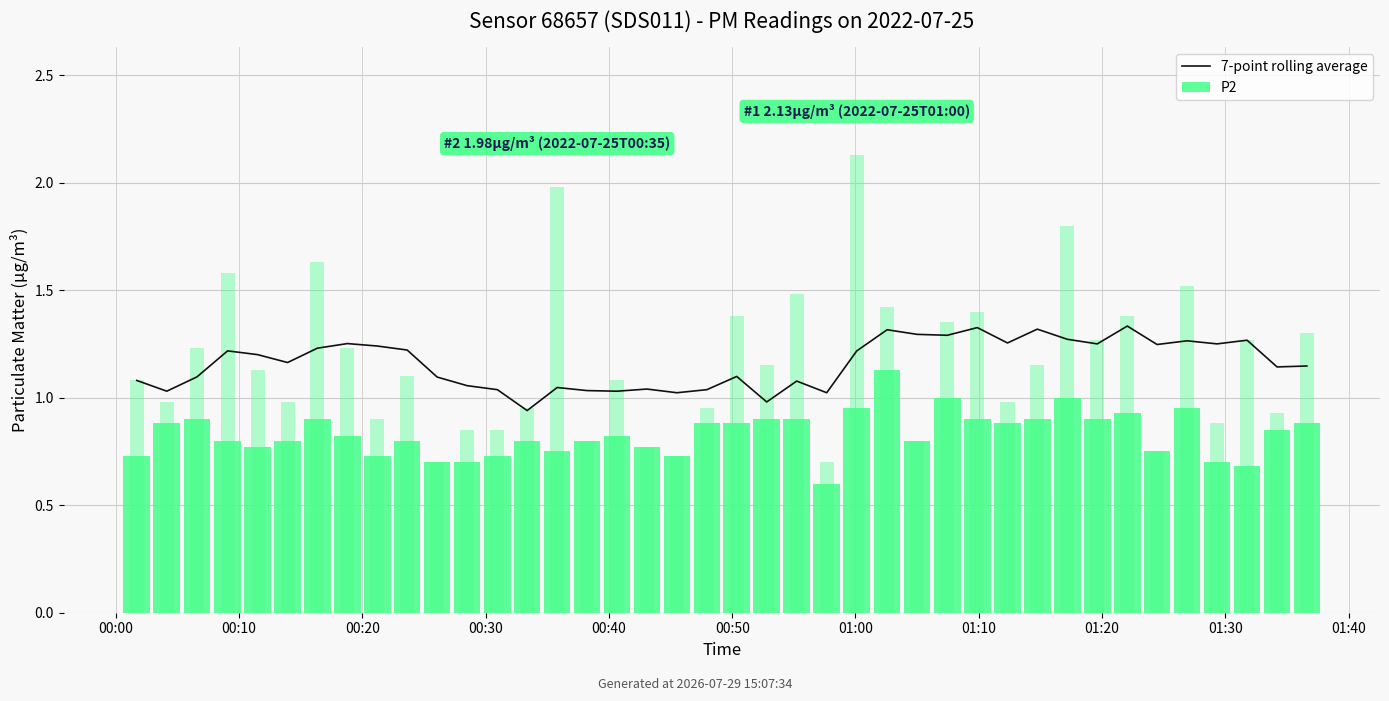

What position from the left is 37?

38